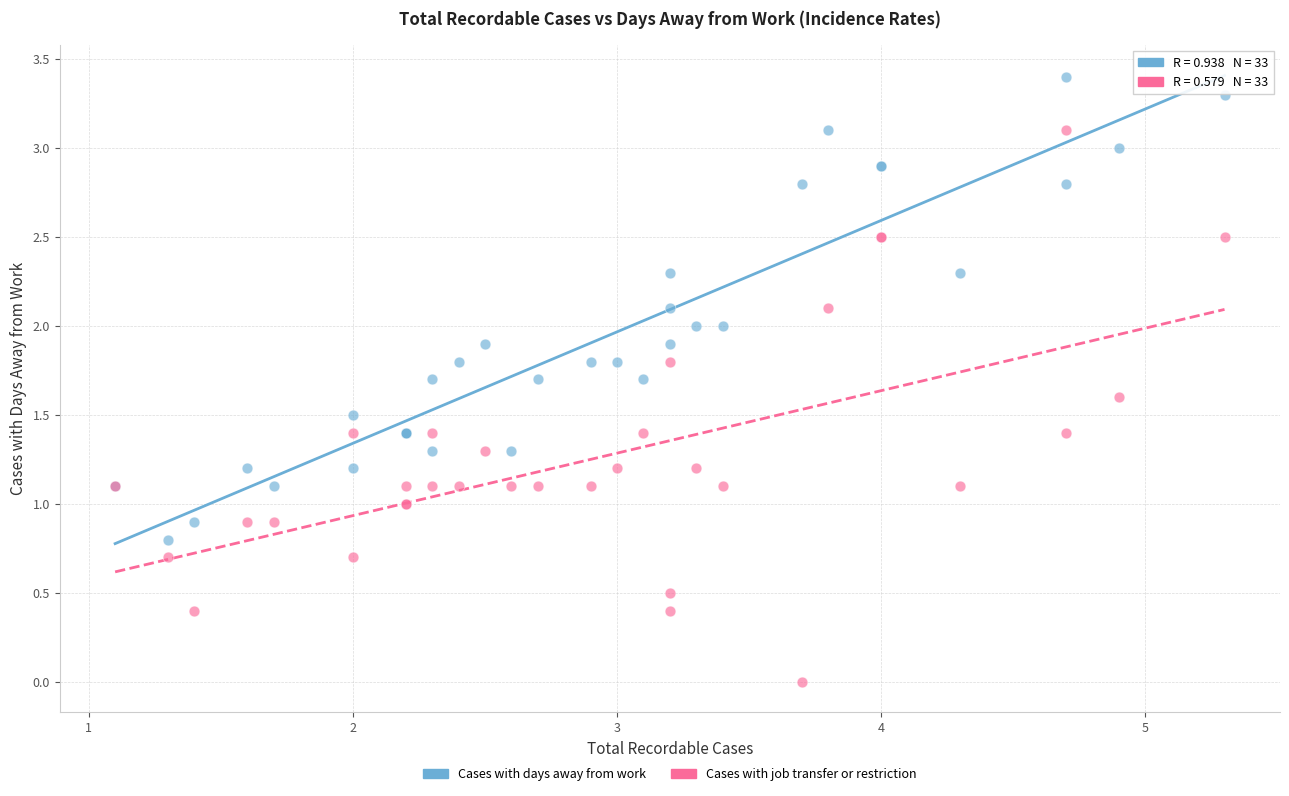

Which series has the largest Y range (max minus min)?

Cases with job transfer or restriction